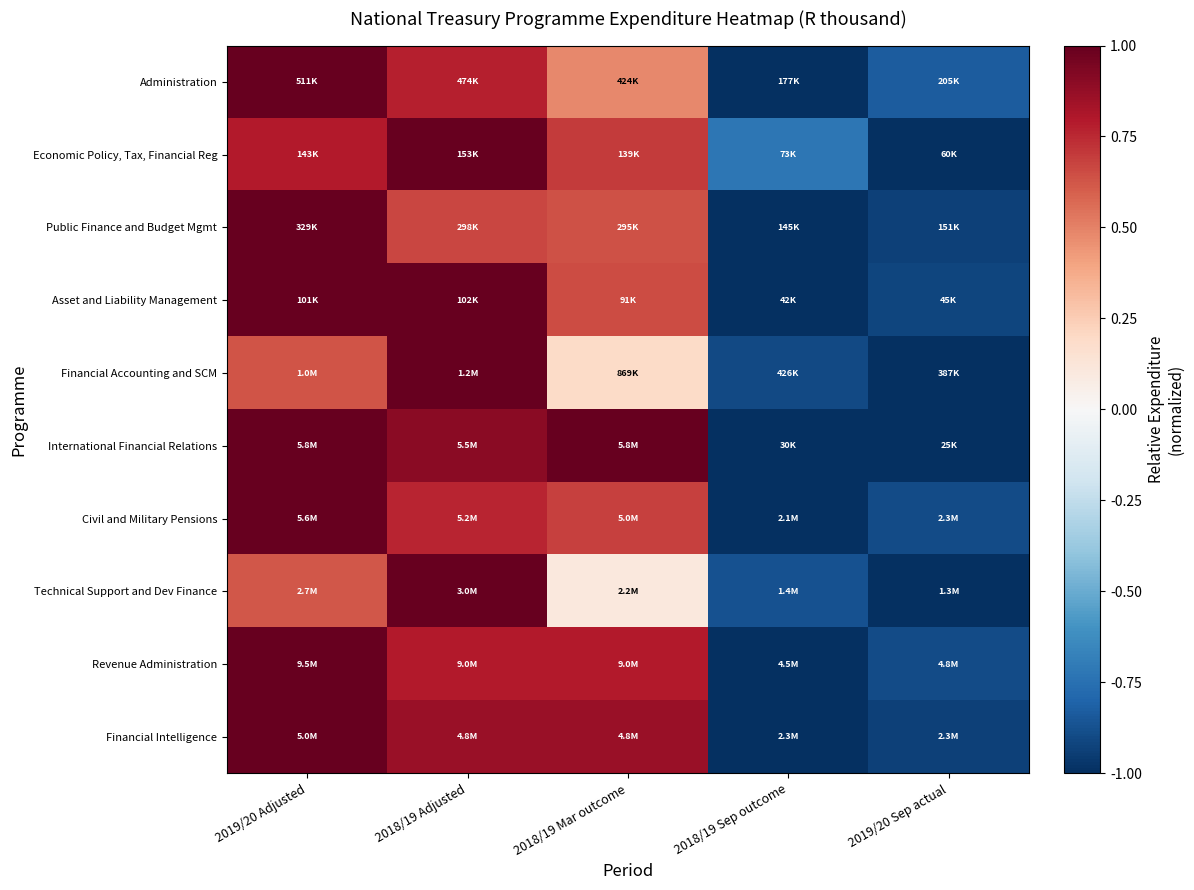

Which category has the highest value across all series?

2019/20 Adjusted